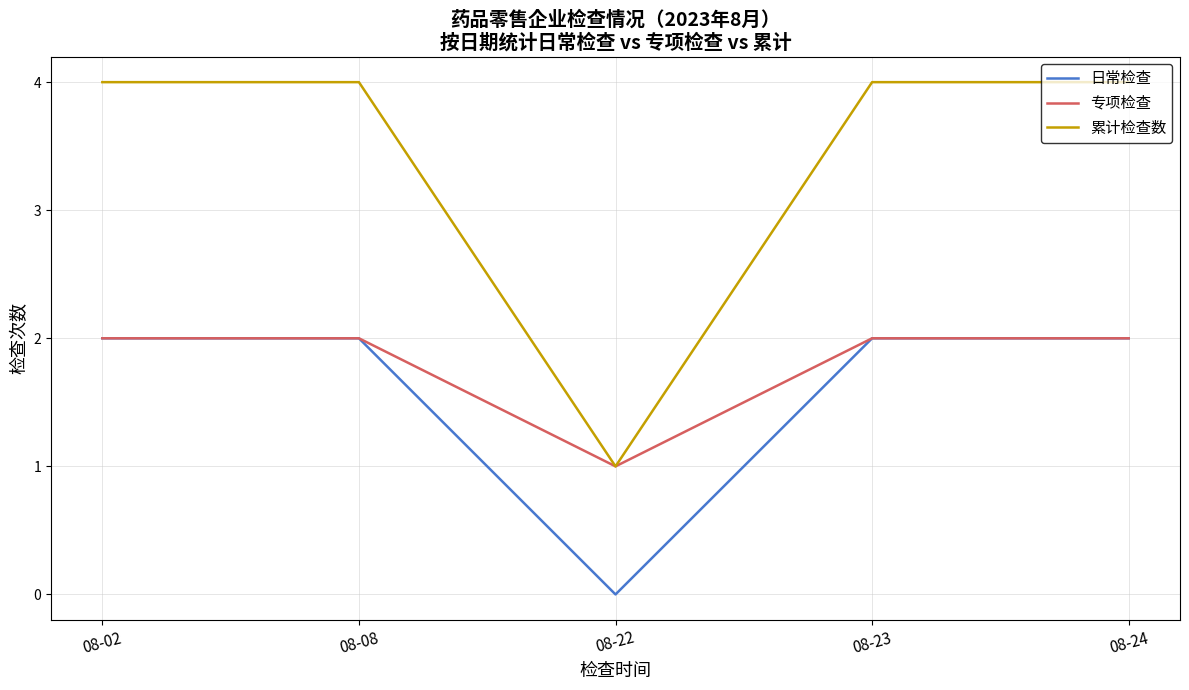

Is this an area chart (filled region under the line)?

No